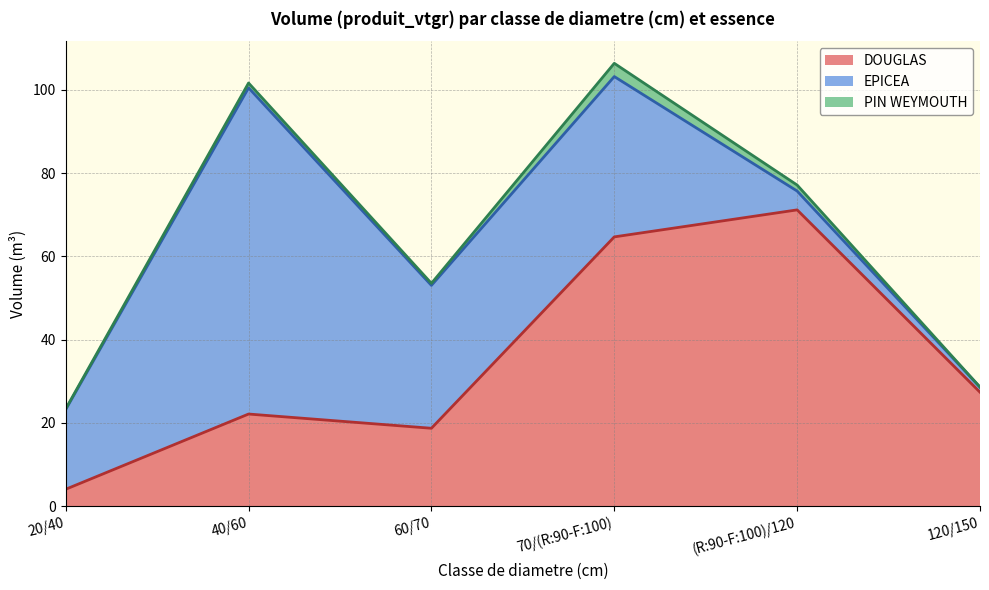

Does the chart have visible grid lines?

Yes